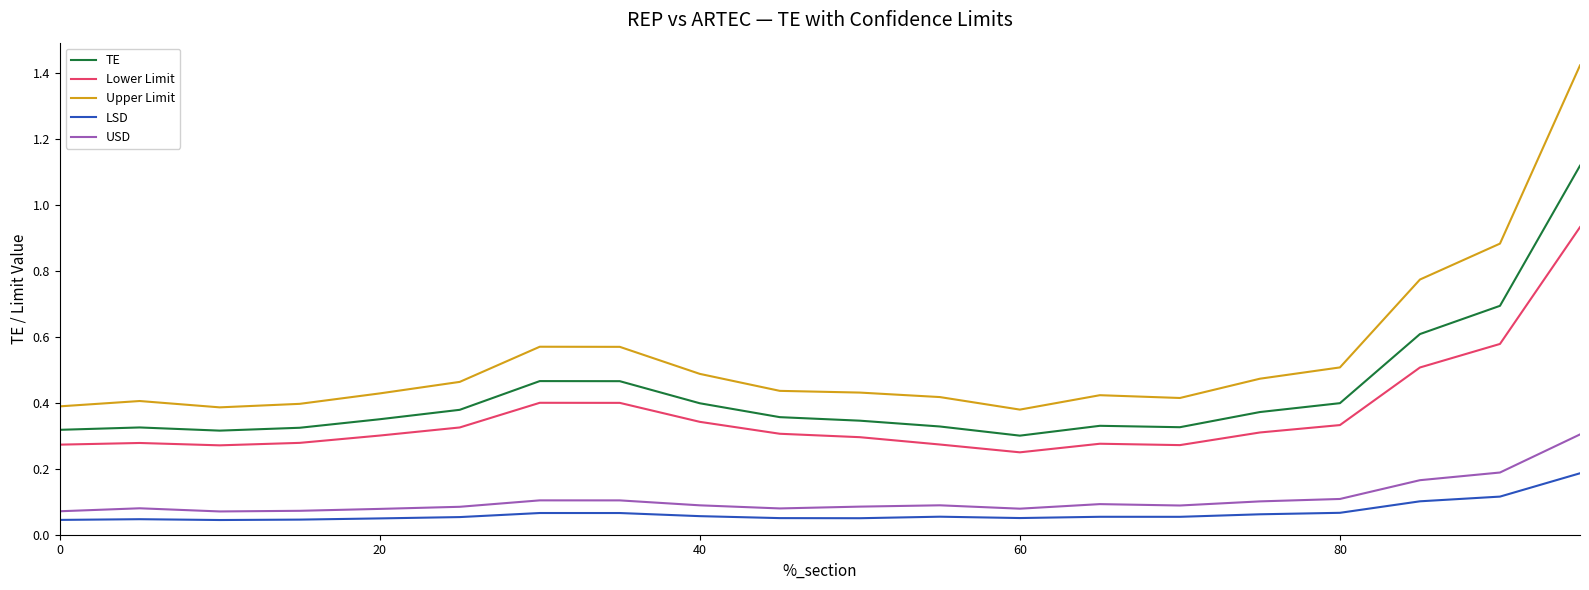

True or false: Upper Limit has more than 1 points higher than both neighbors.

True